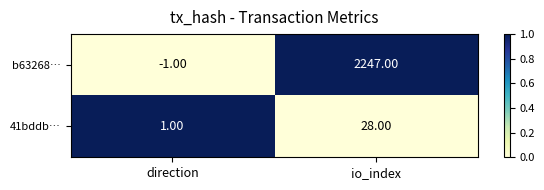

Where is 41bddb… nearest to the value 14?

direction